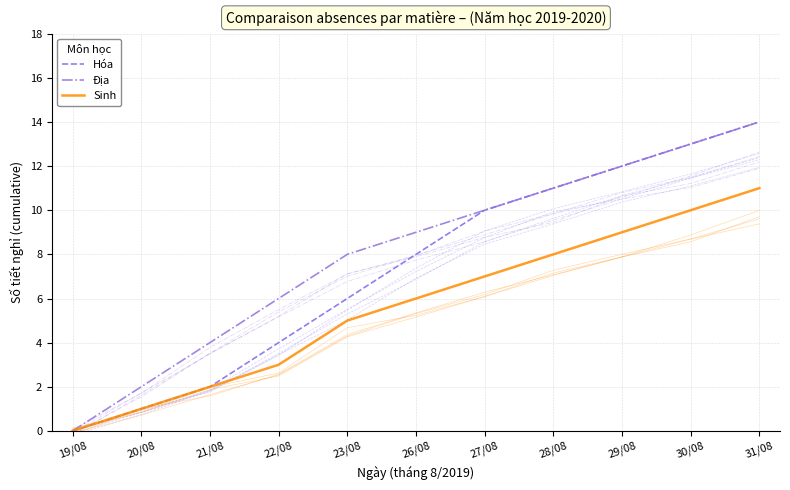

What is the difference between the Địa values at 29/08 and 26/08?

3